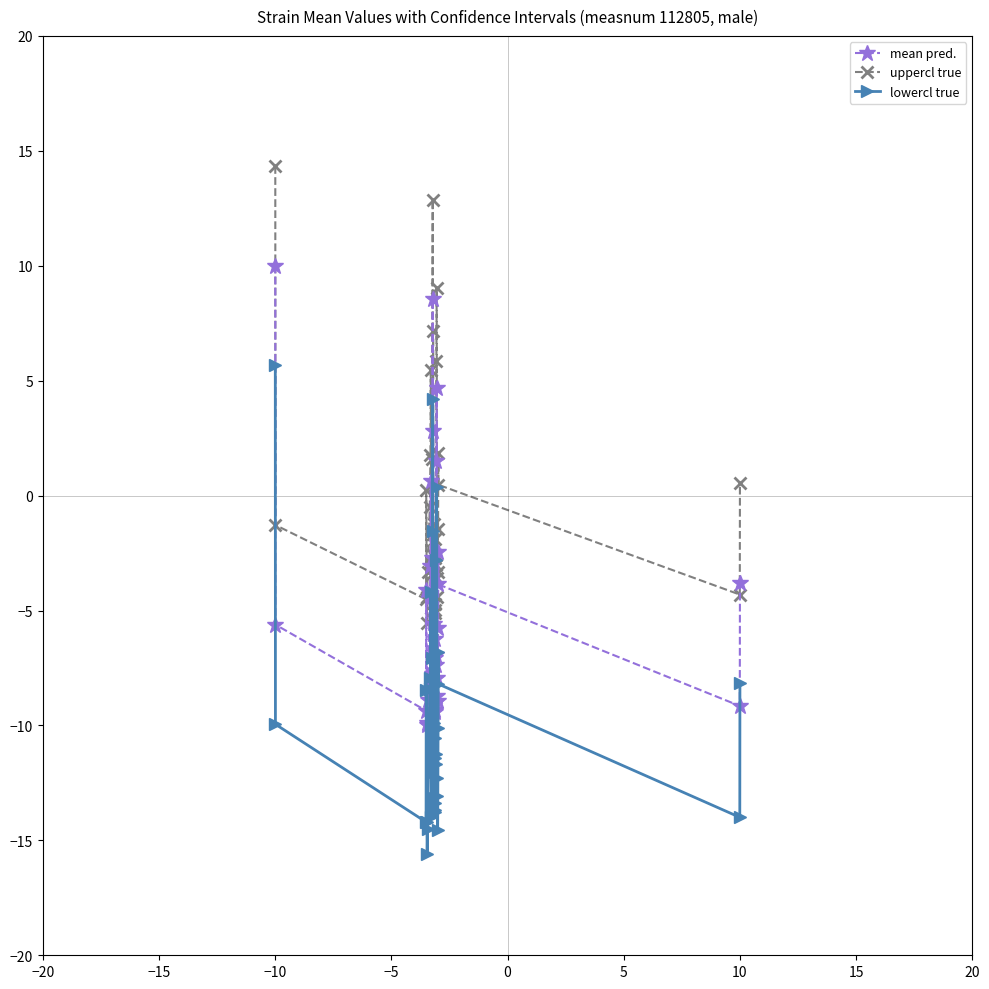

What is the maximum value for lowercl true?

5.7